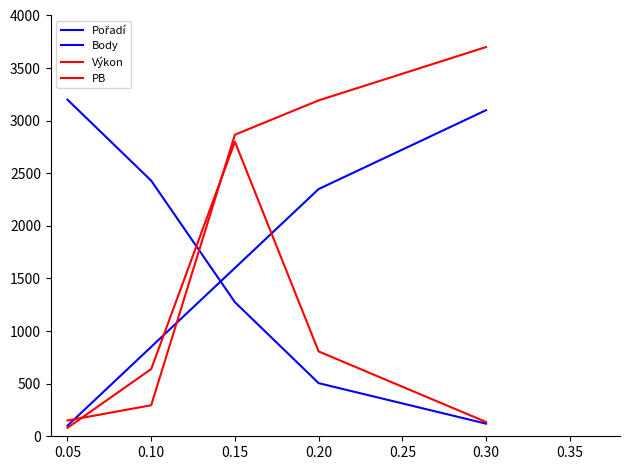

Which series has the largest total across all categories?

Výkon